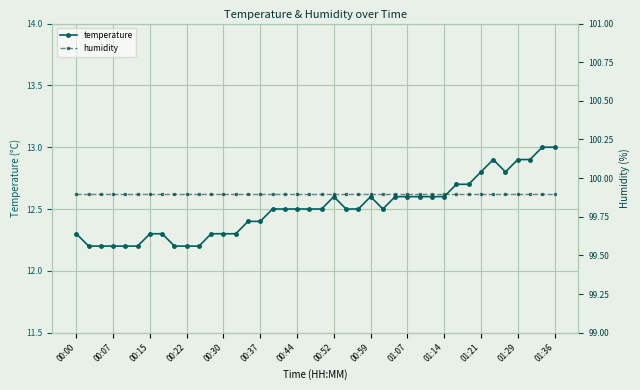

Is it true that temperature equals 3.0 at 01:21?

False